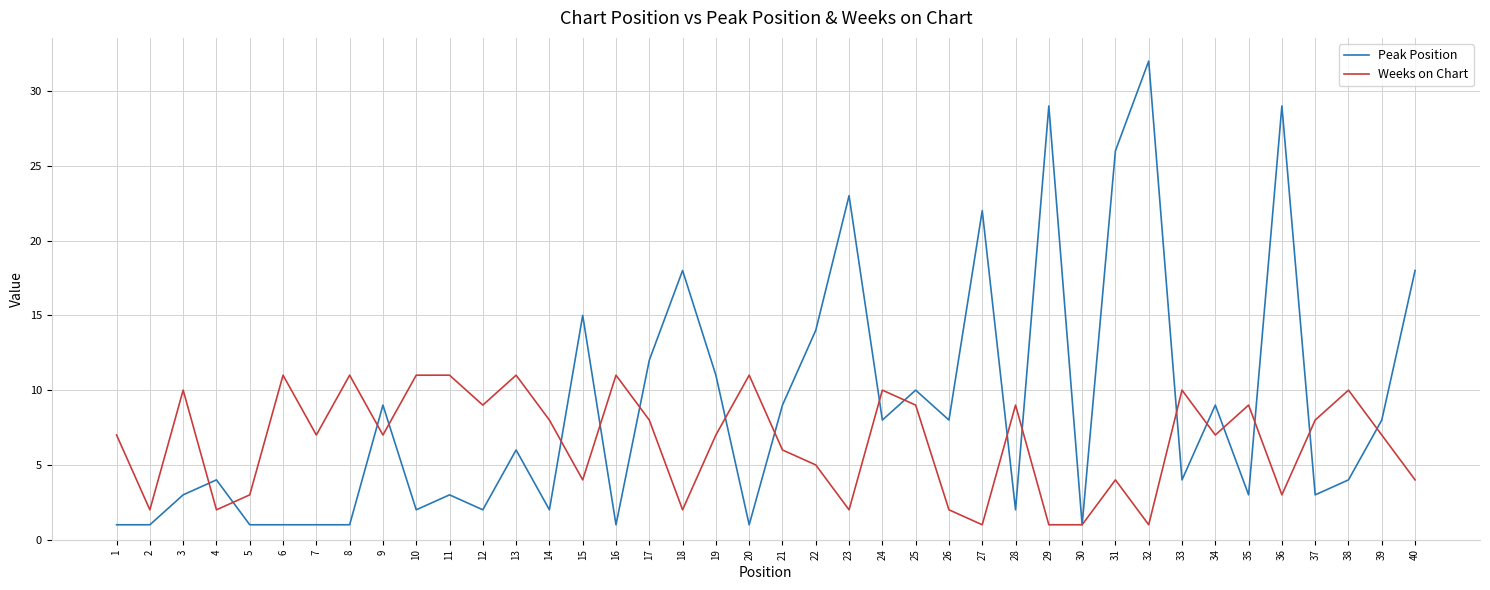

How many lines are shown in the chart?

2